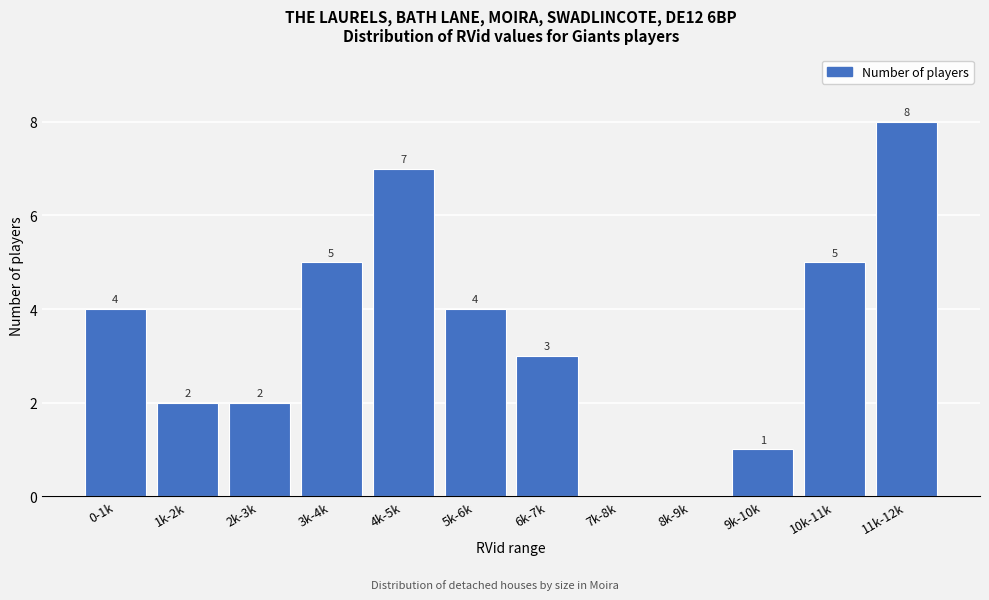

Reading left to right, list all the values displayed in this chart.

0-1k=4	1k-2k=2	2k-3k=2	3k-4k=5	4k-5k=7	5k-6k=4	6k-7k=3	7k-8k=0	8k-9k=0	9k-10k=1	10k-11k=5	11k-12k=8